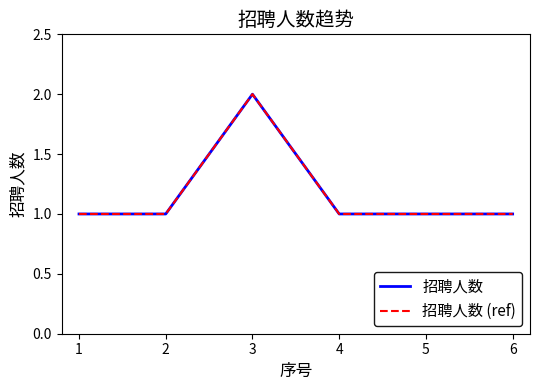

At how many categories does at least one series exceed 1?

1